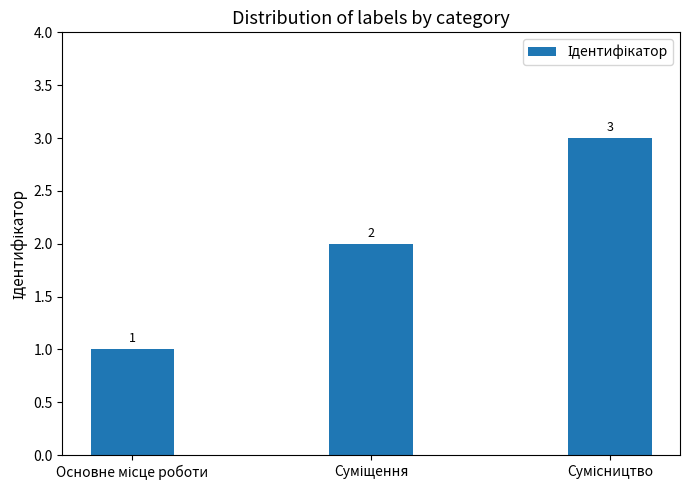

Count the values in the range 1 to 3.

3